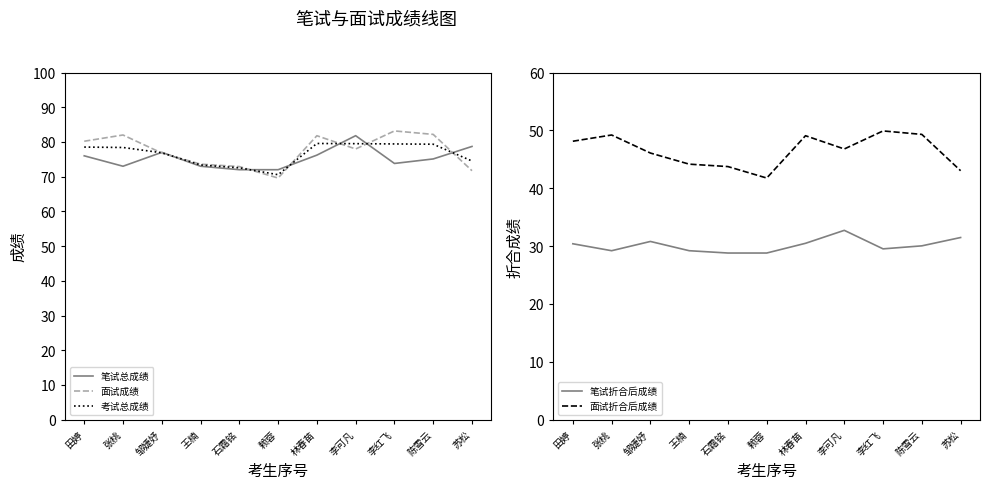

Which category has the highest value in the 面试折合后成绩 series?

李红飞